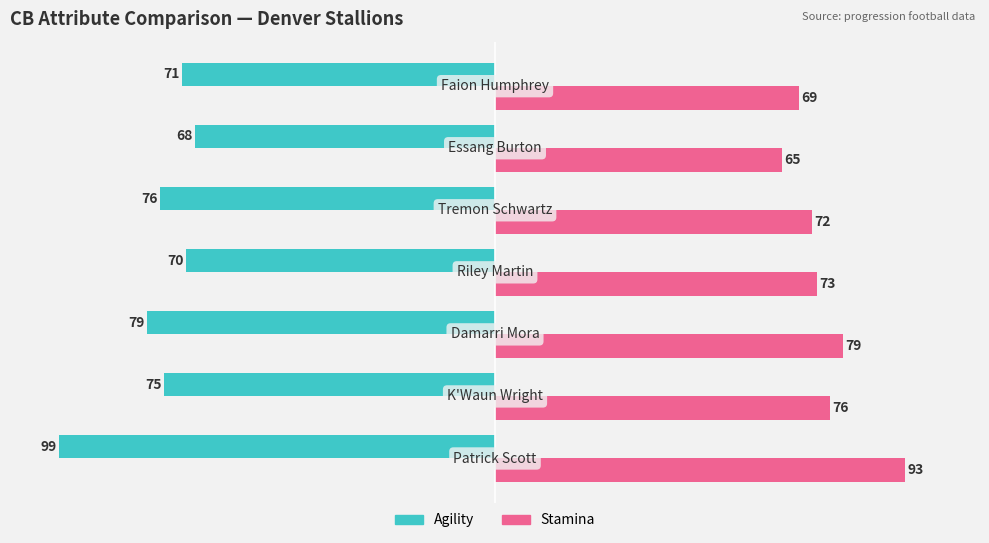

What is the smallest value displayed?

-99